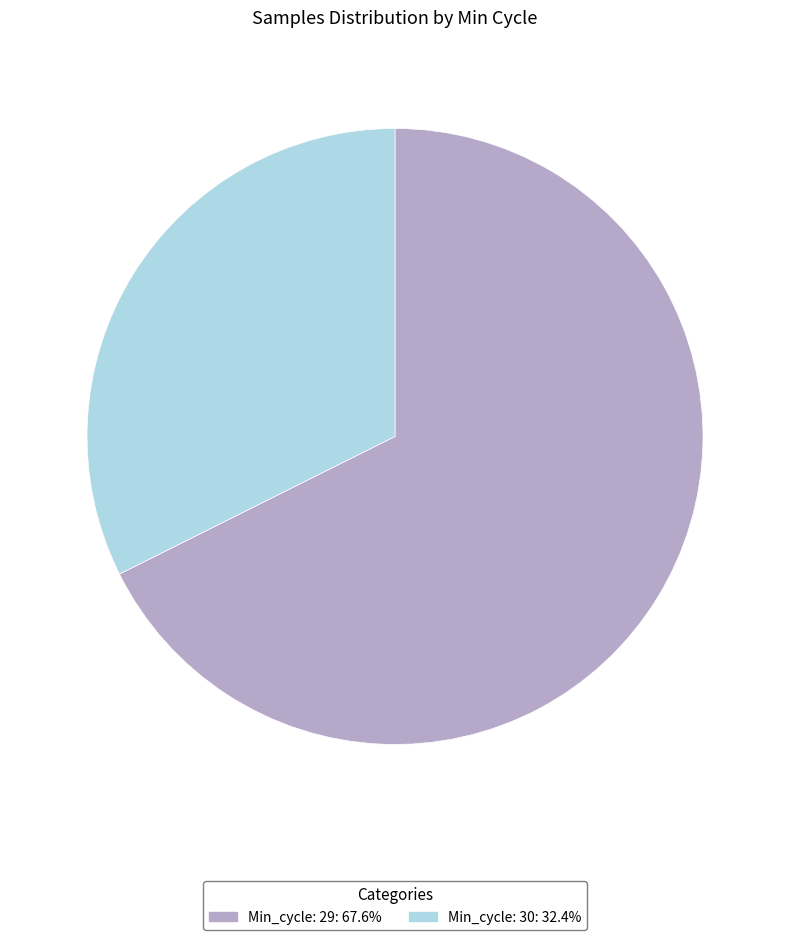

Is there any slice that represents more than half of the pie?

Yes